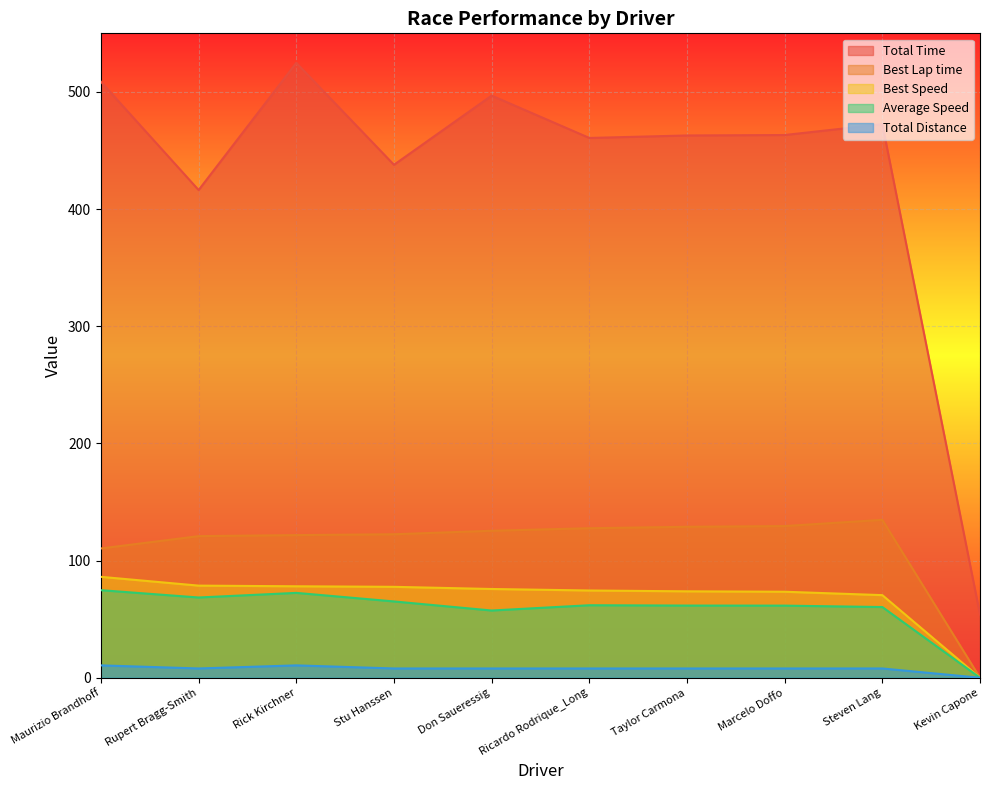

True or false: Total Time and Average Speed intersect in this chart.

False